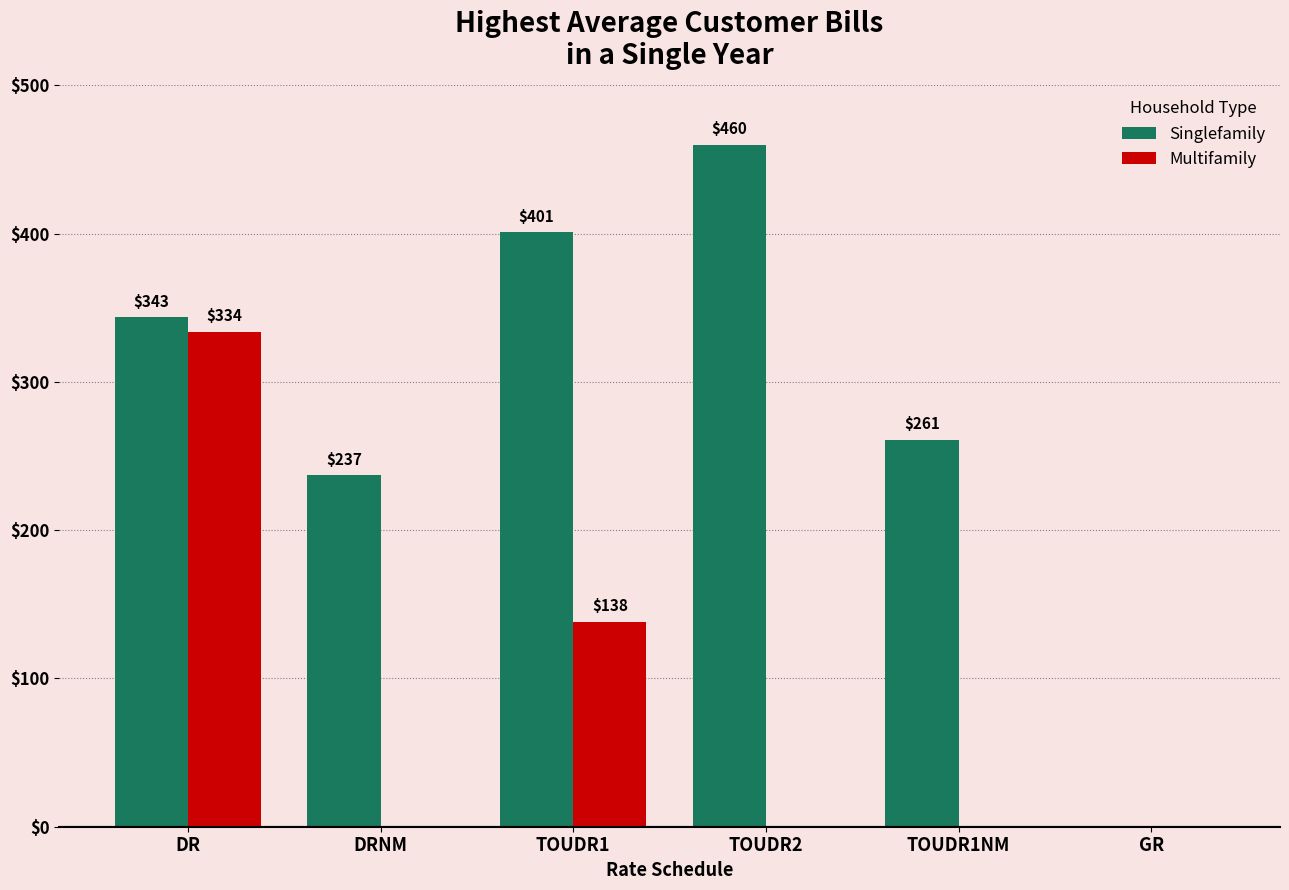

What is the highest value of the Multifamily series?

333.9